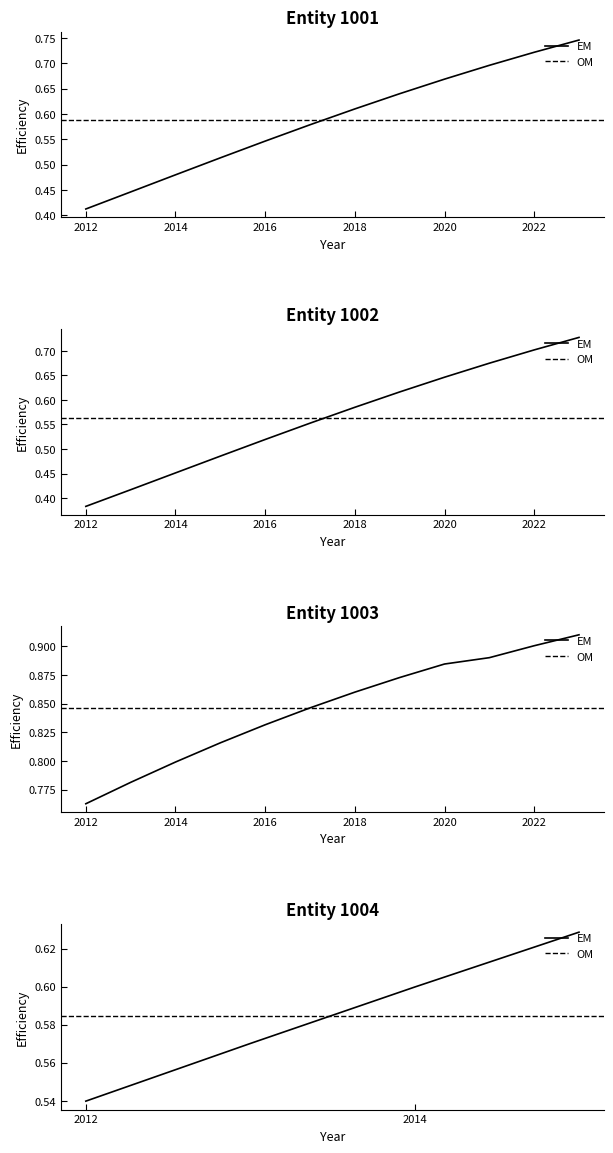

True or false: 1001 and 1003 intersect in this chart.

False